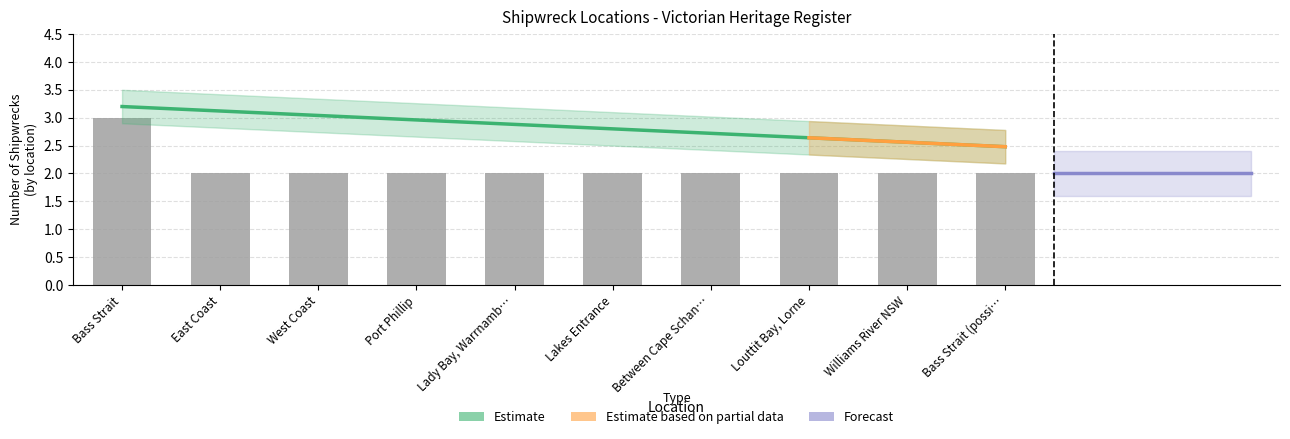

What is the ratio of the value at East Coast to the value at Between Cape Schan…?

1.0